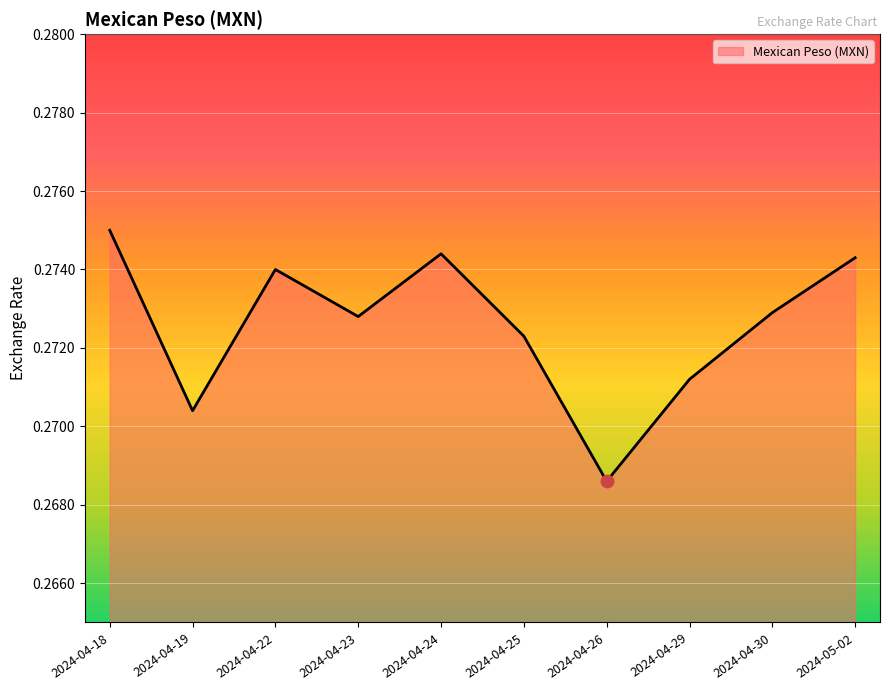

Which has a higher value, 2024-05-02 or 2024-04-19?

2024-05-02